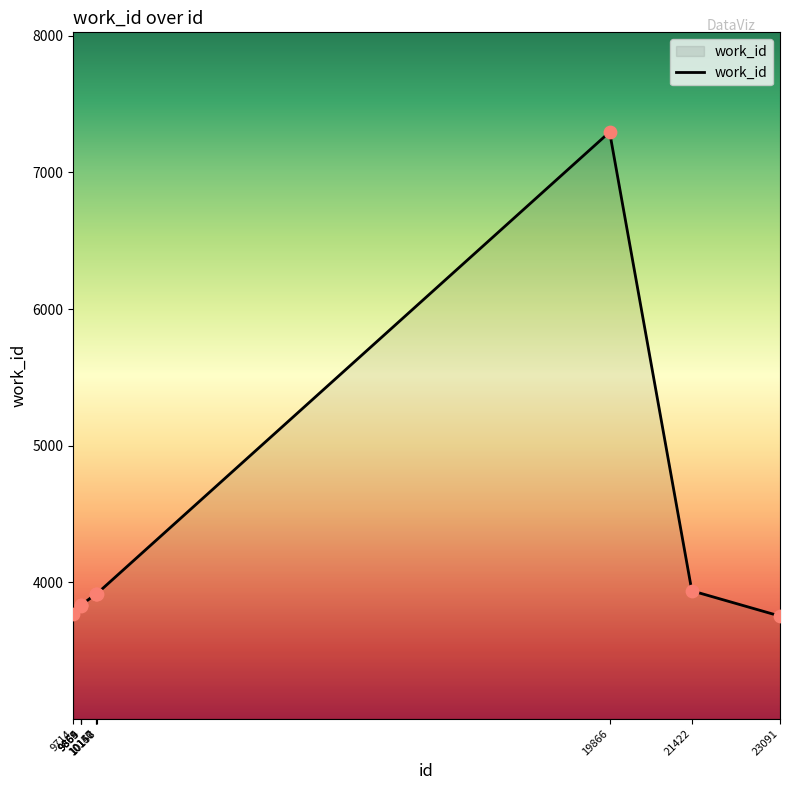

Between 10158 and 9865, which is larger?

10158